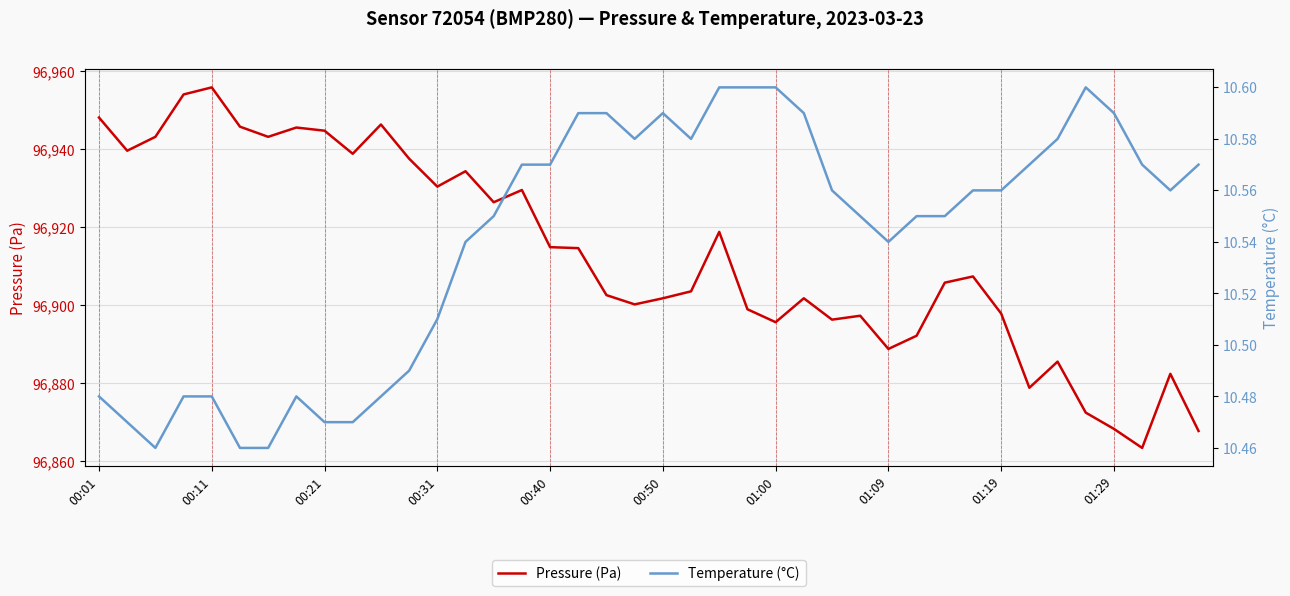

Which category has the lowest value in the Pressure (Pa) series?

37